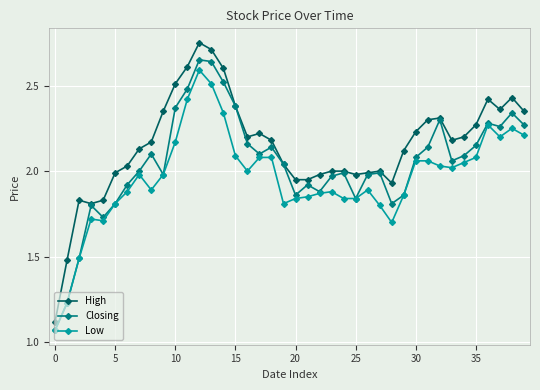

What is the sum of all Low values?

78.5